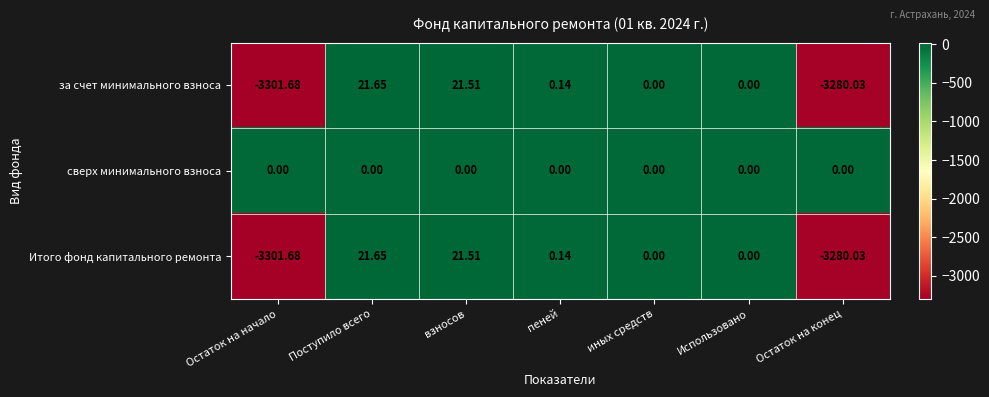

At which category is the sum across all series the highest?

Поступило всего